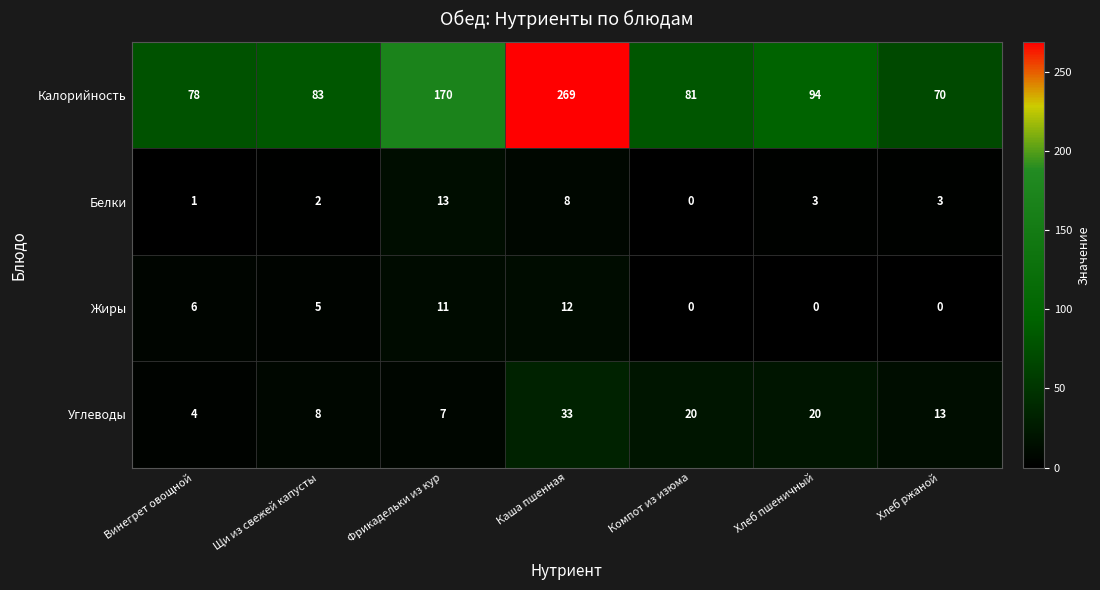

List the series in order of their peak value, lowest first.

Жиры, Белки, Углеводы, Калорийность